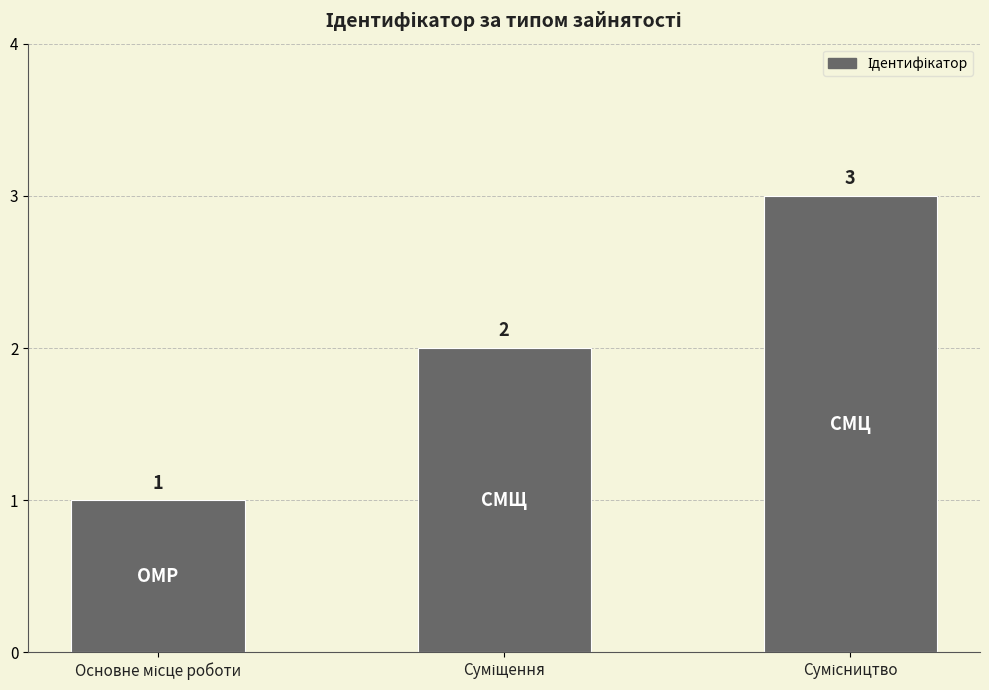

What is the maximum value shown in the chart?

3